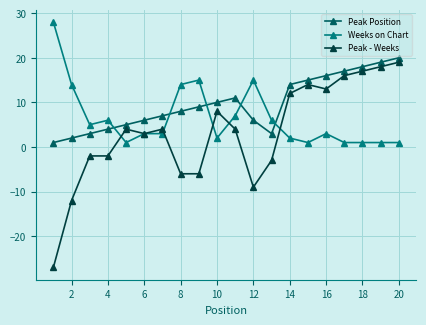

Which series has the largest range (max minus min)?

Peak - Weeks